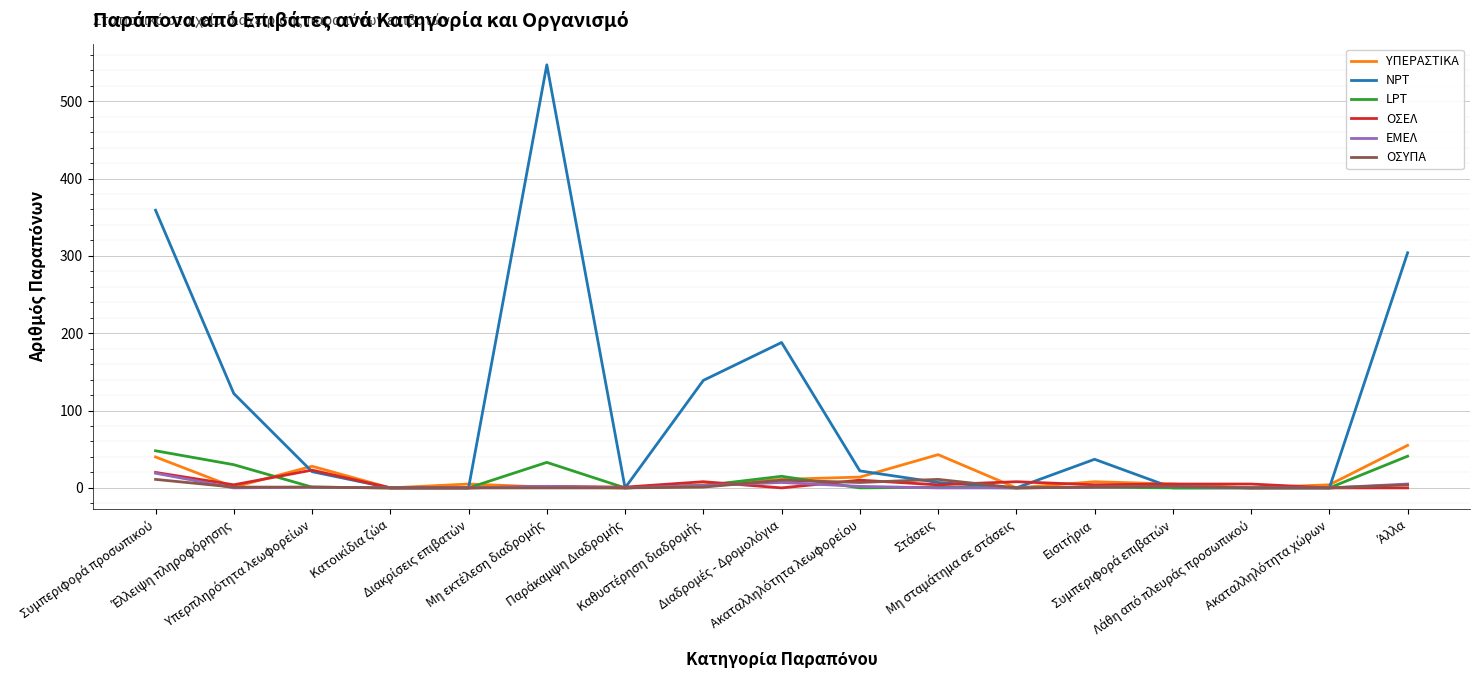

How many values in the ΥΠΕΡΑΣΤΙΚΑ series are below 5?

8